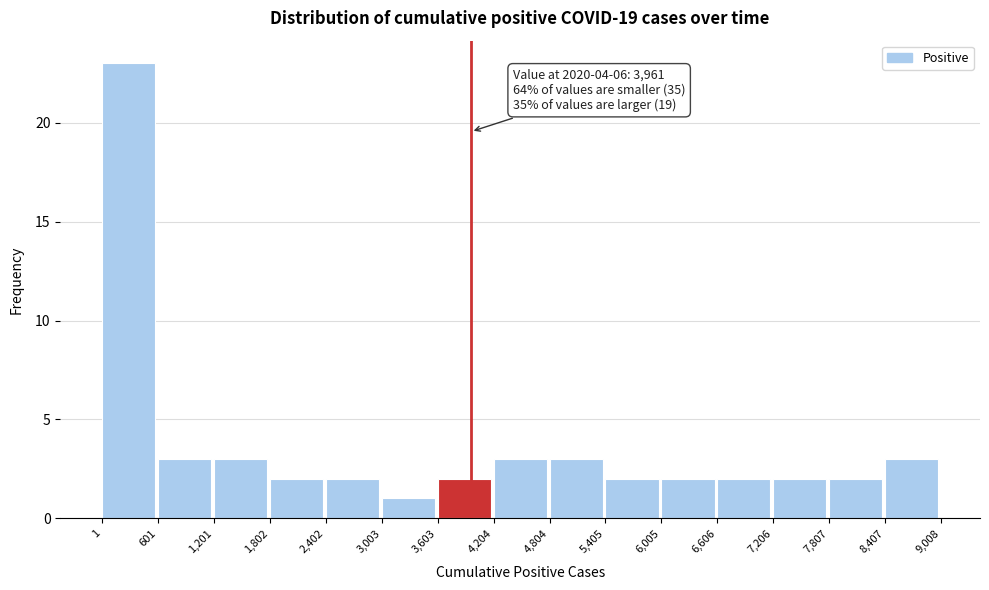

Which range on the x-axis has the tallest bar?

1 to 601